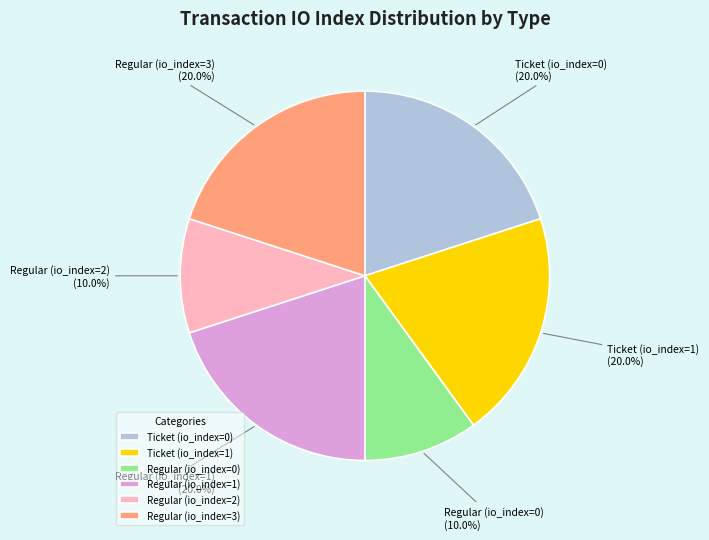

Is Regular (io_index=0) the majority of the pie?

No